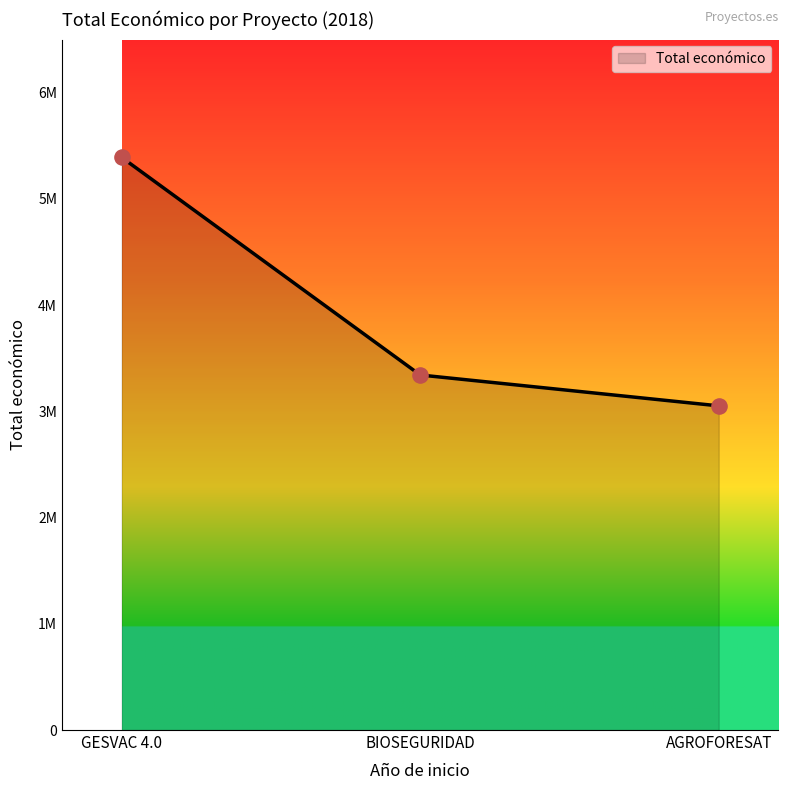

What is the change in value from GESVAC 4.0 to AGROFORESAT?

-2339025